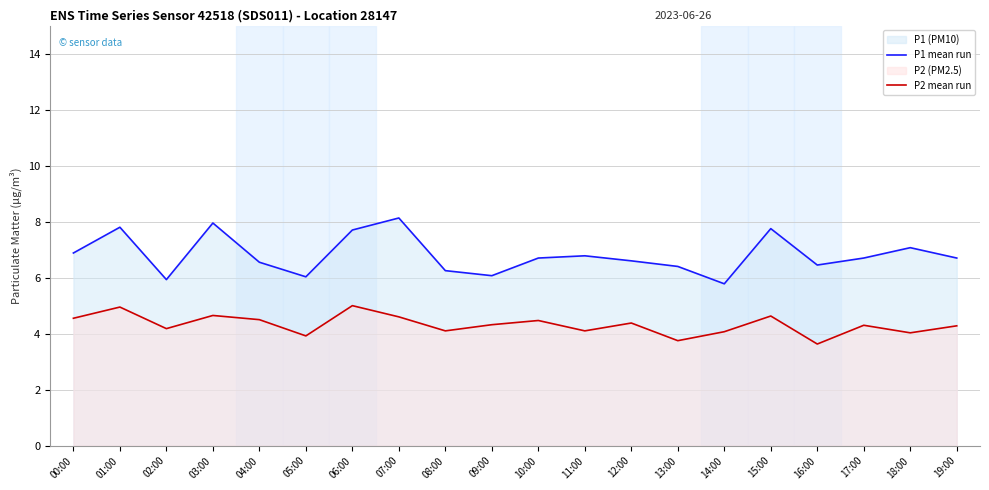

At which label does P2 mean run reach its peak?

06:00